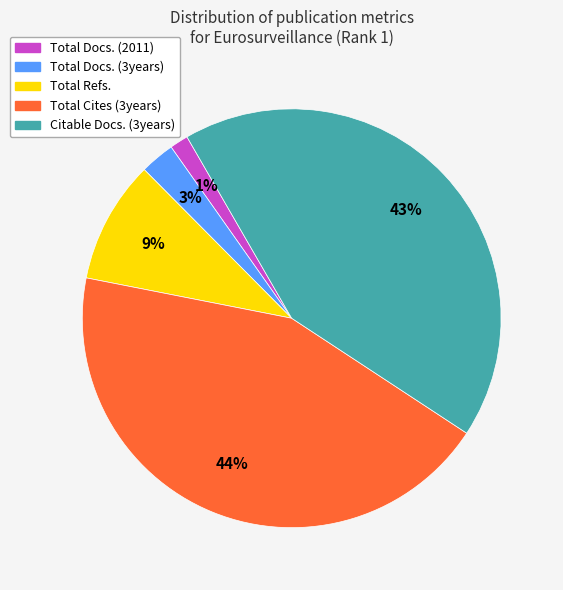

Is the sum of Total Docs. (2011) and Total Cites (3years) greater than half?

No